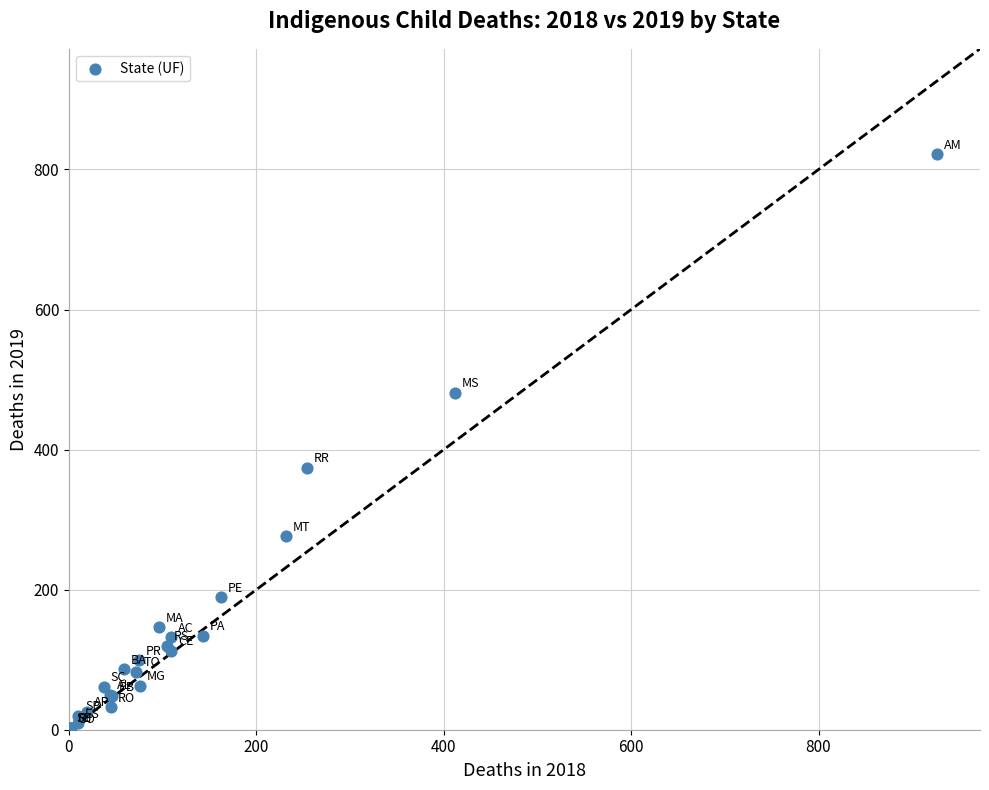

What Y value in the scatter plot is closest to 412?

374